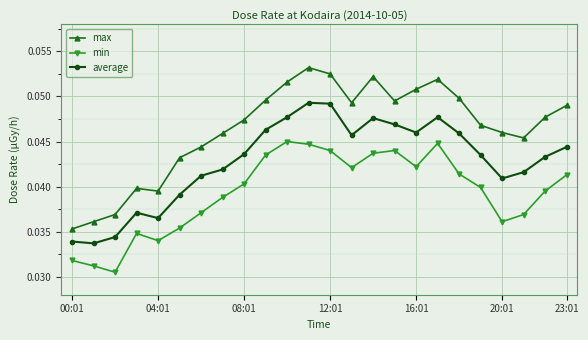

Which series has the largest total across all categories?

max